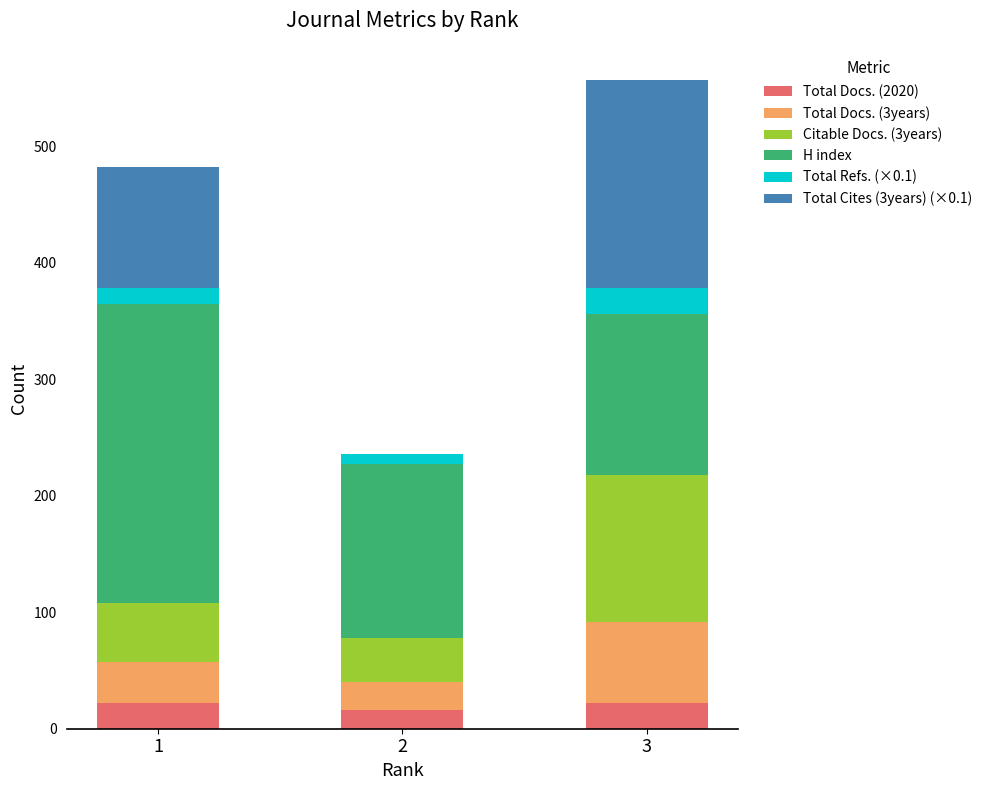

At which category is the sum across all series the highest?

3